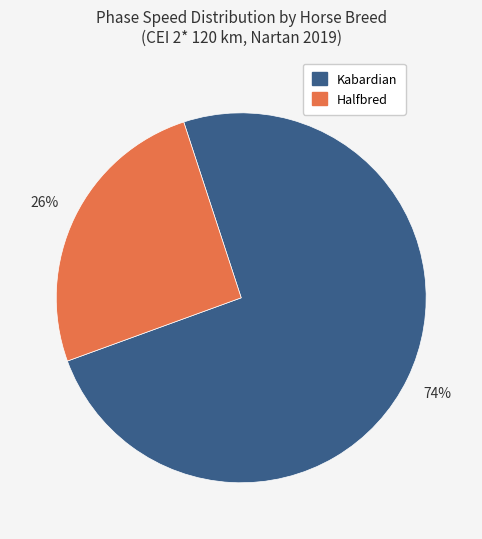

Is there any slice that represents more than half of the pie?

Yes